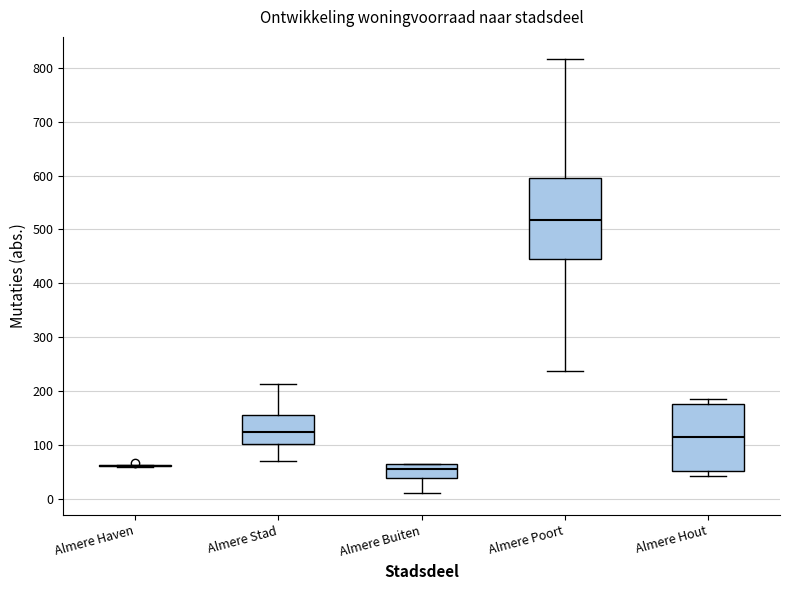

Which box is the tallest, from its lower edge to its upper edge?

Almere Poort